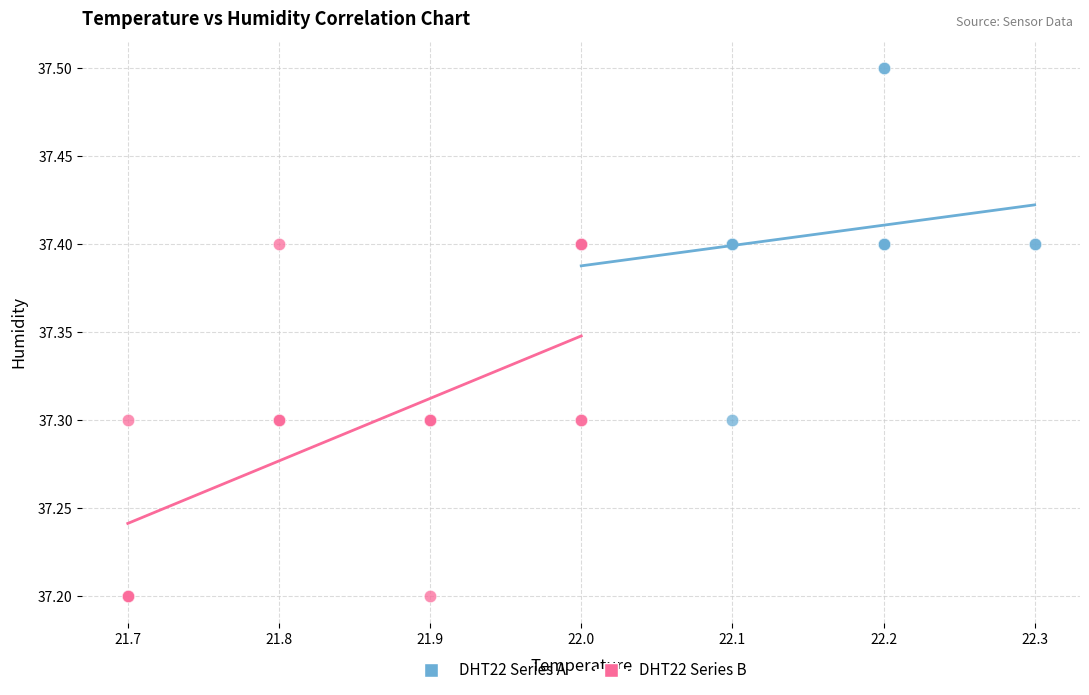

Which series reaches the maximum Y coordinate?

DHT22 Series A